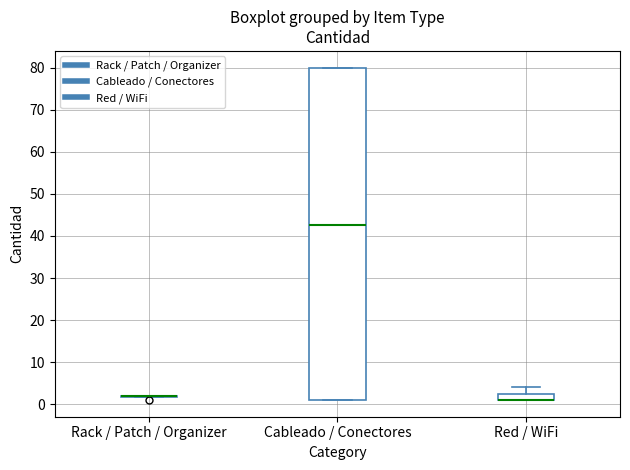

Reading left to right, transcribe this box plot: for each box, give where its median line is, the range the box spans, and where its two whiskers end, as read against the y-axis. The values are not printed on the chart, so give them approximately, as read against the axis.

Rack / Patch / Organizer: box collapsed to a line at 2, whiskers 2 to 2
Cableado / Conectores: median 43, box 1 to 80, whiskers 1 to 80
Red / WiFi: median 1 (drawn on the box's lower edge), box 1 to 3, whiskers 1 to 4